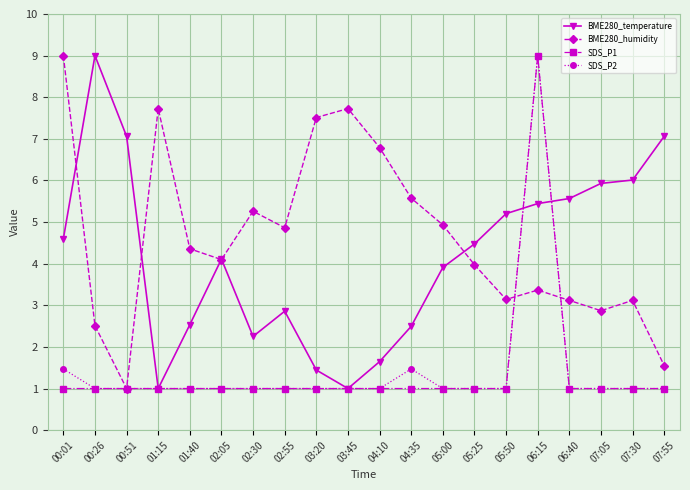

How many interior local valleys does the BME280_humidity series have?

5